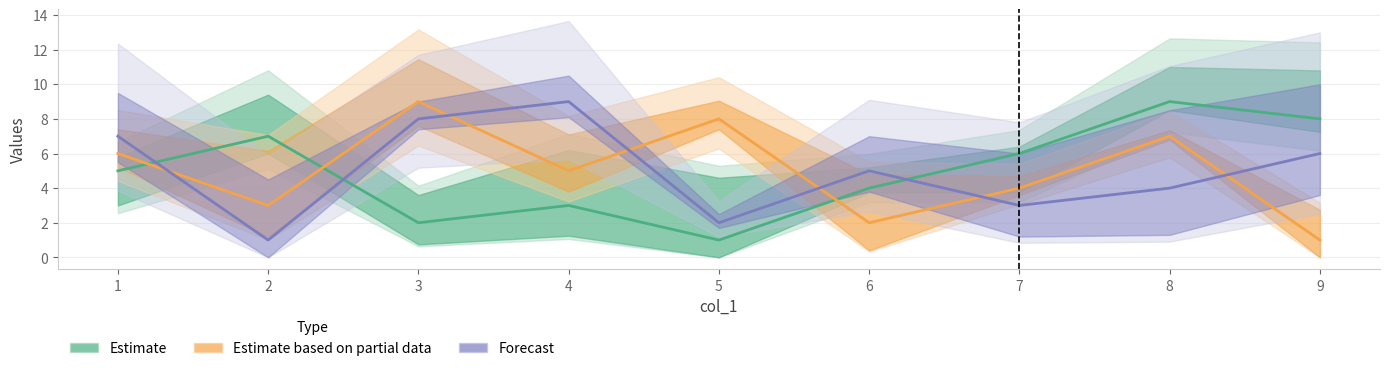

What is the total value across all series at 7?

20